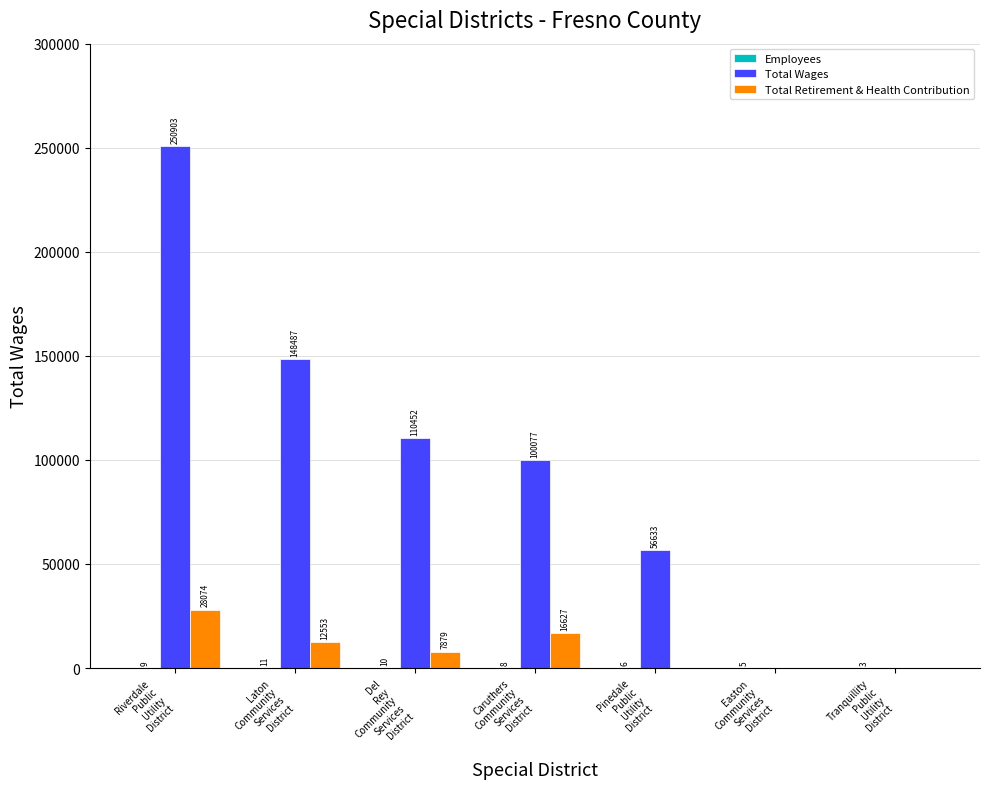

What is the maximum value shown in the chart?

250903